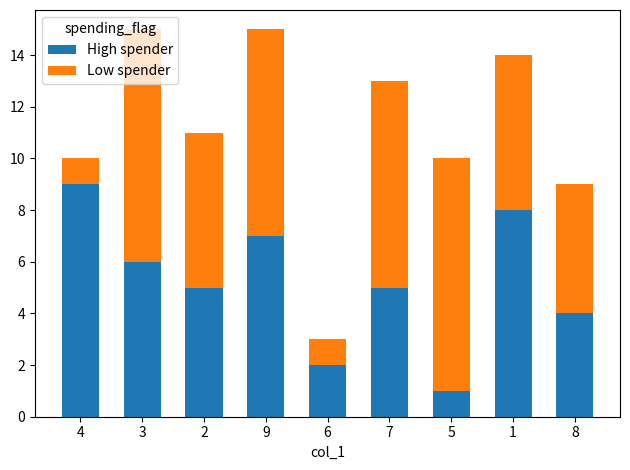

What is the total value across all series at 2?

11